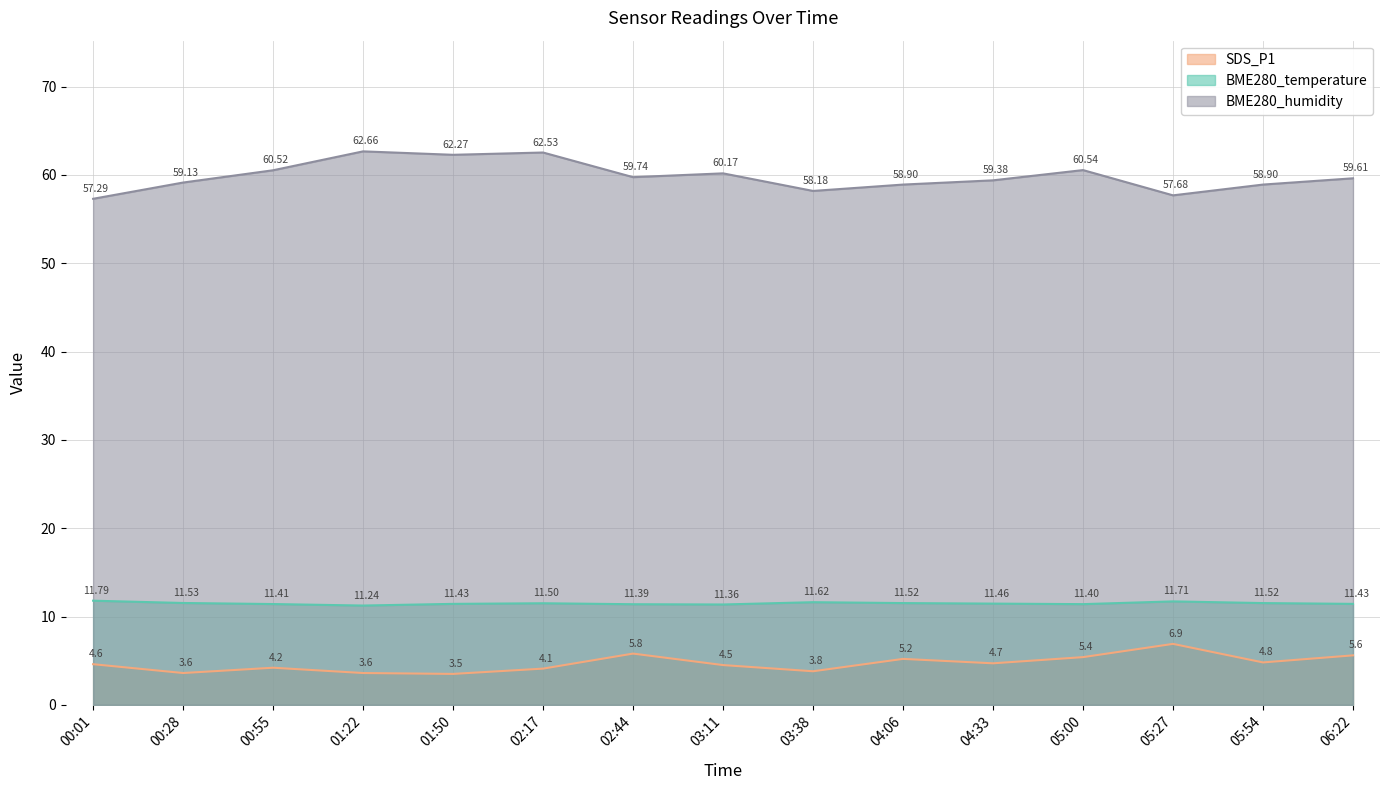

What is the highest value of the BME280_humidity series?

62.7